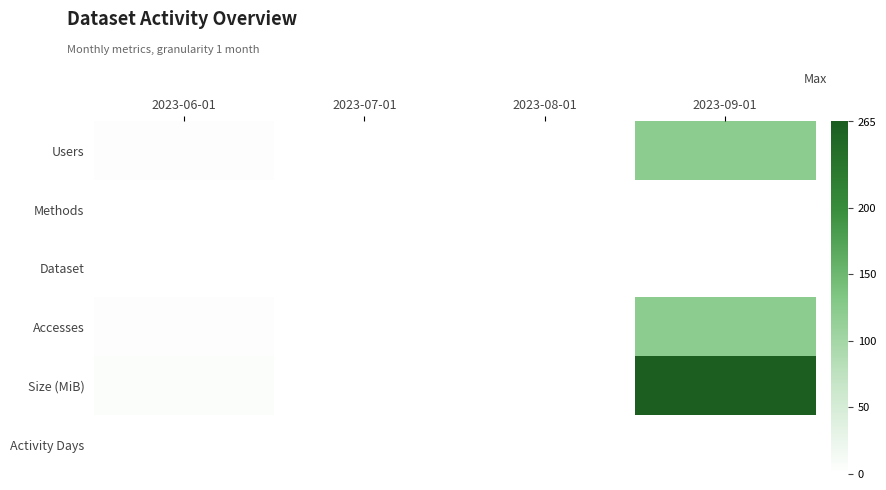

Reading right to left, transcribe all the data shown in this chart.

Users: 2023-09-01=122	2023-08-01=0	2023-07-01=0	2023-06-01=4
Methods: 2023-09-01=1	2023-08-01=0	2023-07-01=0	2023-06-01=1
Dataset: 2023-09-01=1	2023-08-01=0	2023-07-01=0	2023-06-01=1
Accesses: 2023-09-01=122	2023-08-01=0	2023-07-01=0	2023-06-01=4
Size (MiB): 2023-09-01=265	2023-08-01=0	2023-07-01=0	2023-06-01=6
Activity Days: 2023-09-01=1	2023-08-01=0	2023-07-01=0	2023-06-01=1